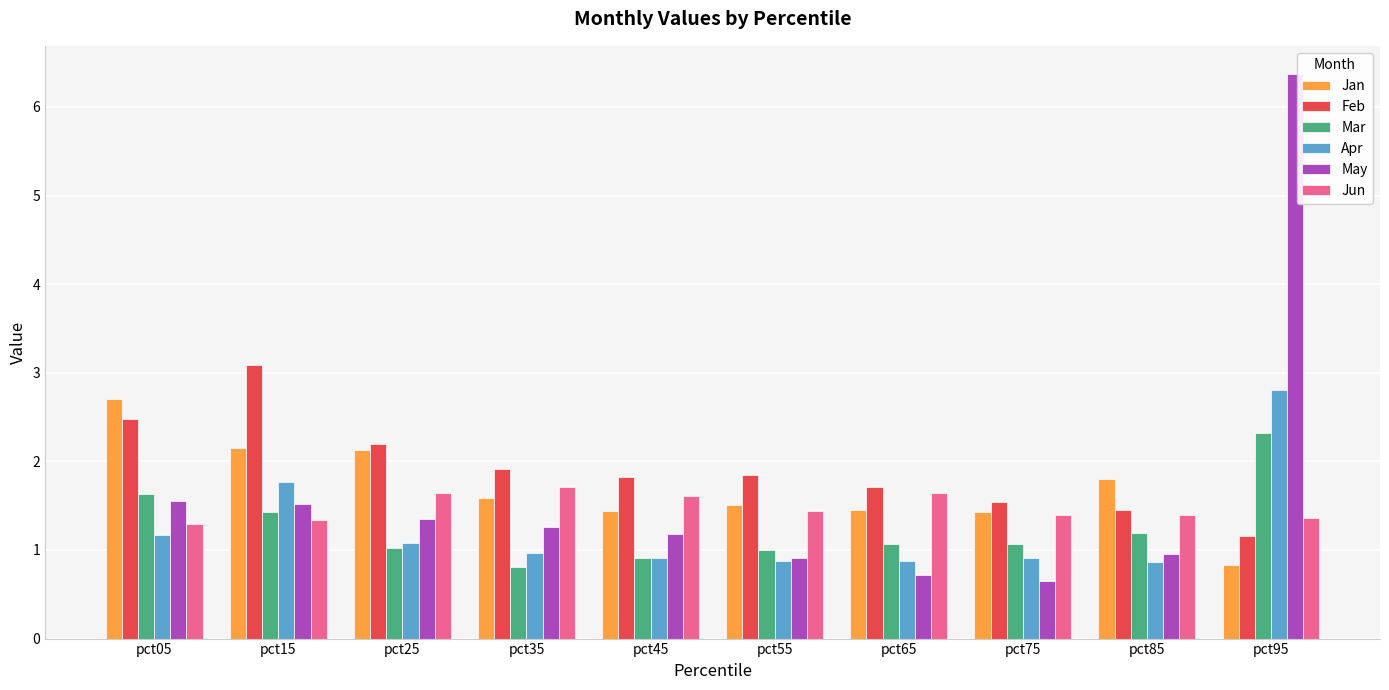

What is the value of the May bar at the 2nd from the left?

1.5